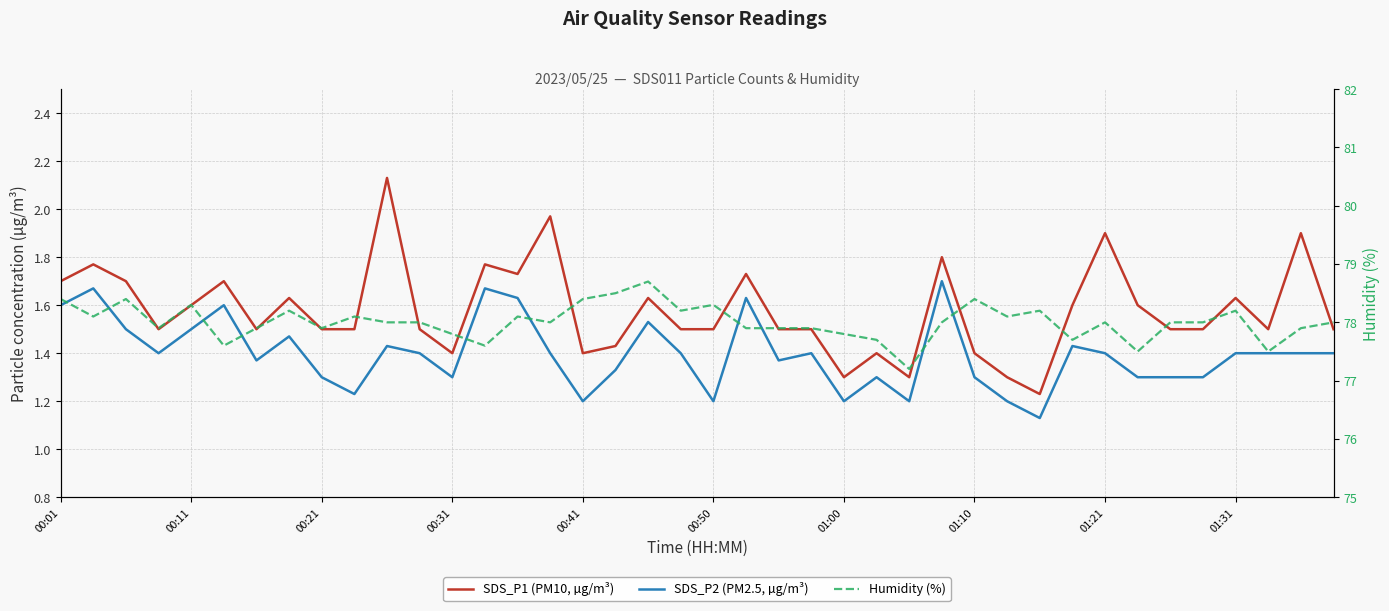

What is the greatest value displayed?

78.7